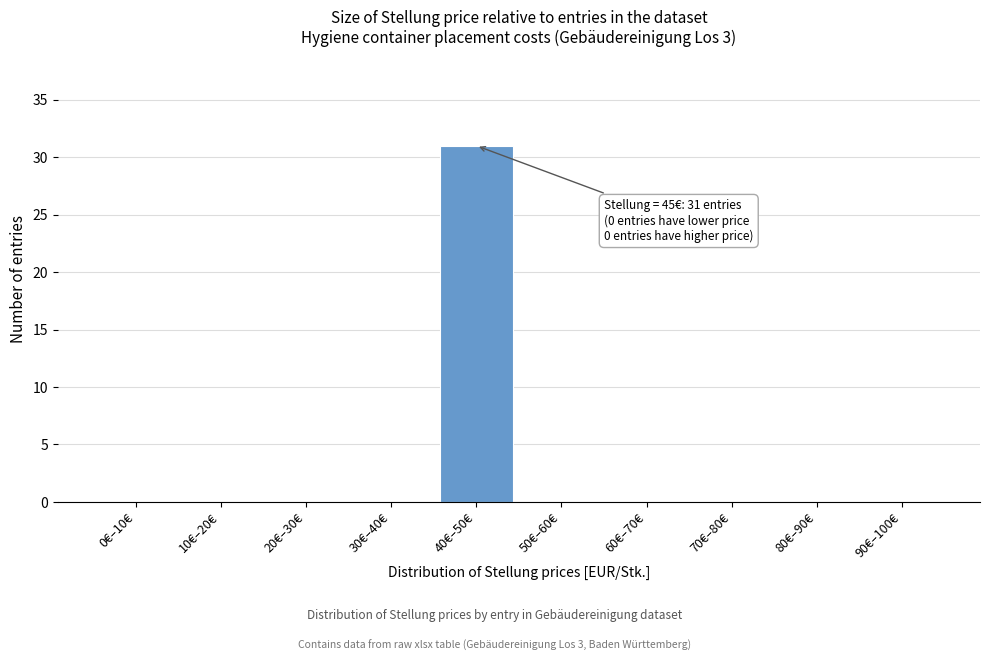

Reading left to right, transcribe all the data shown in this chart.

0€–10€=0	10€–20€=0	20€–30€=0	30€–40€=0	40€–50€=31	50€–60€=0	60€–70€=0	70€–80€=0	80€–90€=0	90€–100€=0